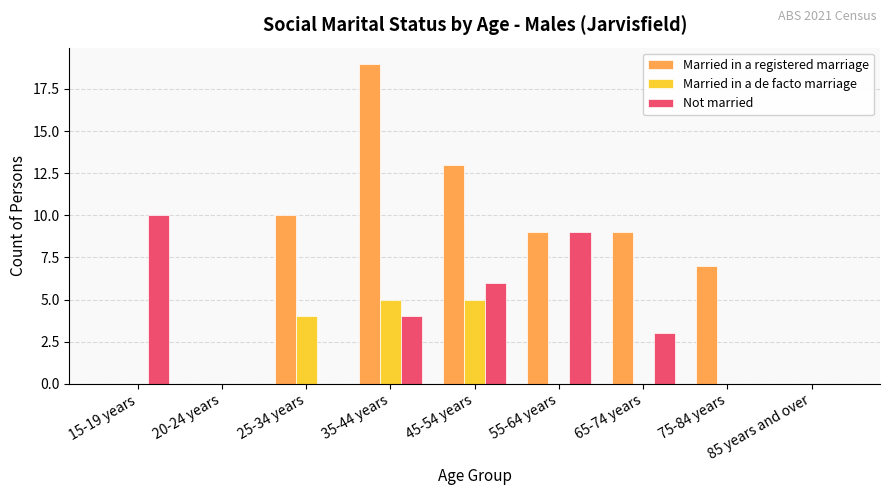

Reading left to right, what are all the values shown in this chart?

Married in a registered marriage: 0	0	10	19	13	9	9	7	0
Married in a de facto marriage: 0	0	4	5	5	0	0	0	0
Not married: 10	0	0	4	6	9	3	0	0